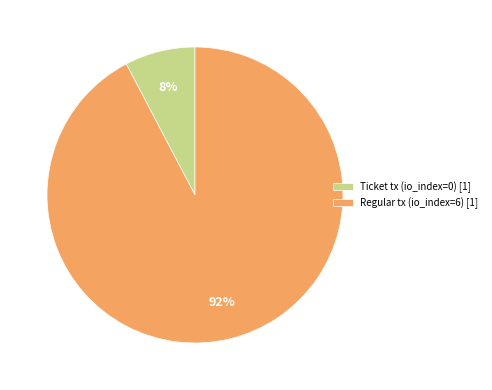

Combined, do Ticket tx (io_index=0) [1] and Regular tx (io_index=6) [1] account for over 50%?

Yes